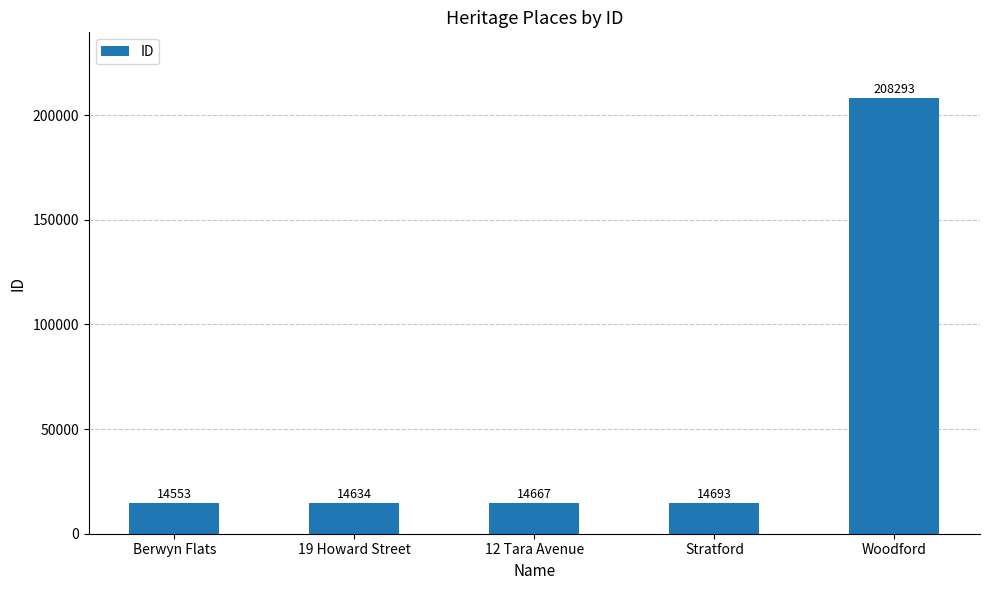

What is the difference between the second highest and minimum values?

140